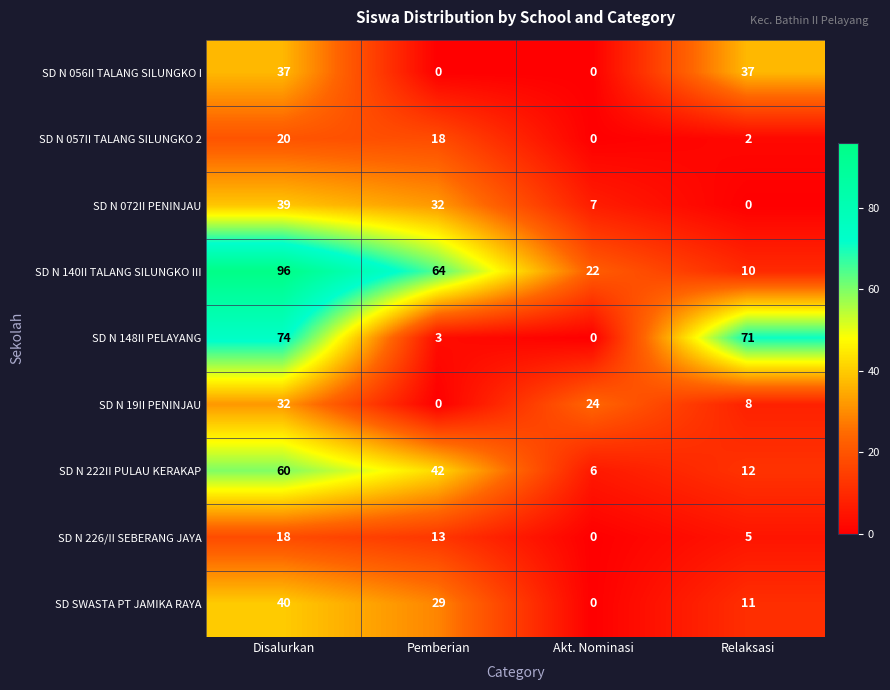

Count the number of data series in this chart.

9